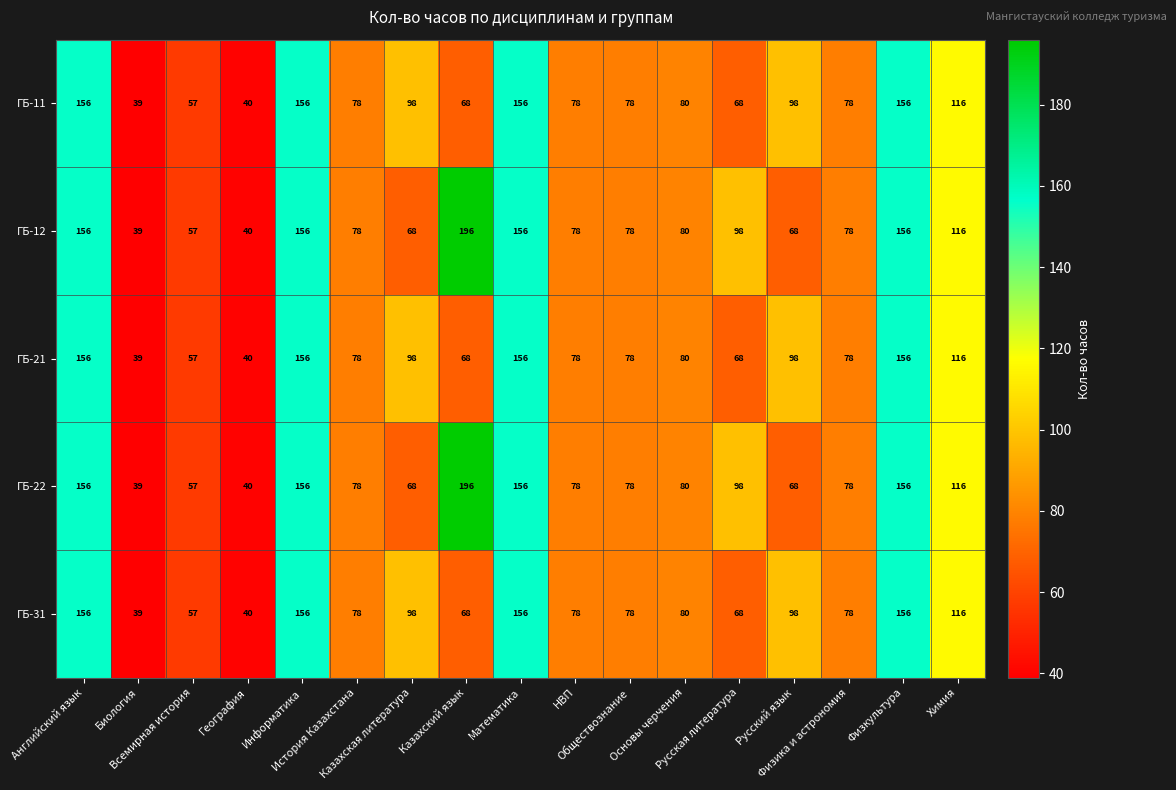

What is the smallest value displayed?

39